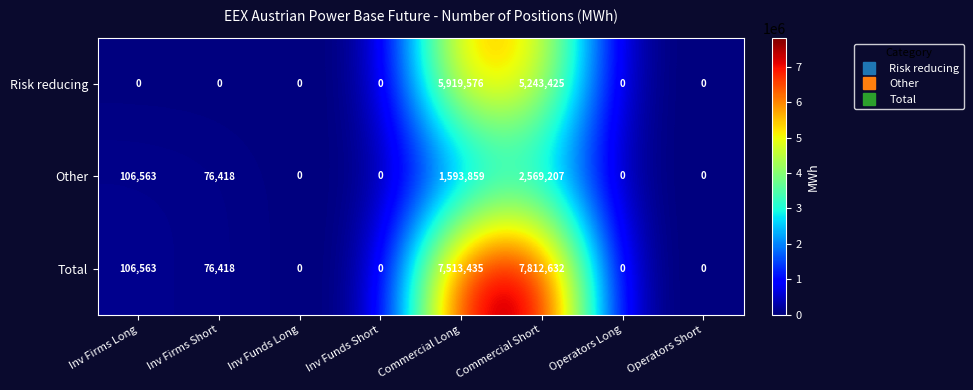

Reading left to right, list all the values displayed in this chart.

Risk reducing: 0	0	0	0	5919576	5243425	0	0
Other: 106563	76418	0	0	1593859	2569207	0	0
Total: 106563	76418	0	0	7513435	7812632	0	0